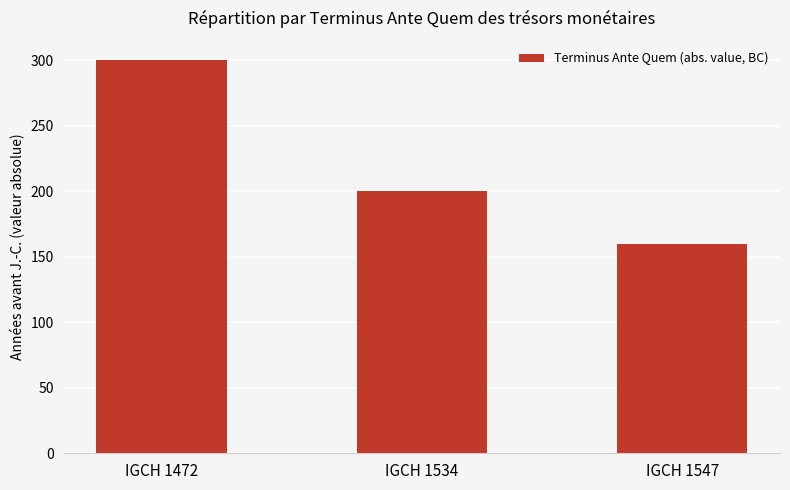

Reading left to right, transcribe all the data shown in this chart.

IGCH 1472=300	IGCH 1534=200	IGCH 1547=160